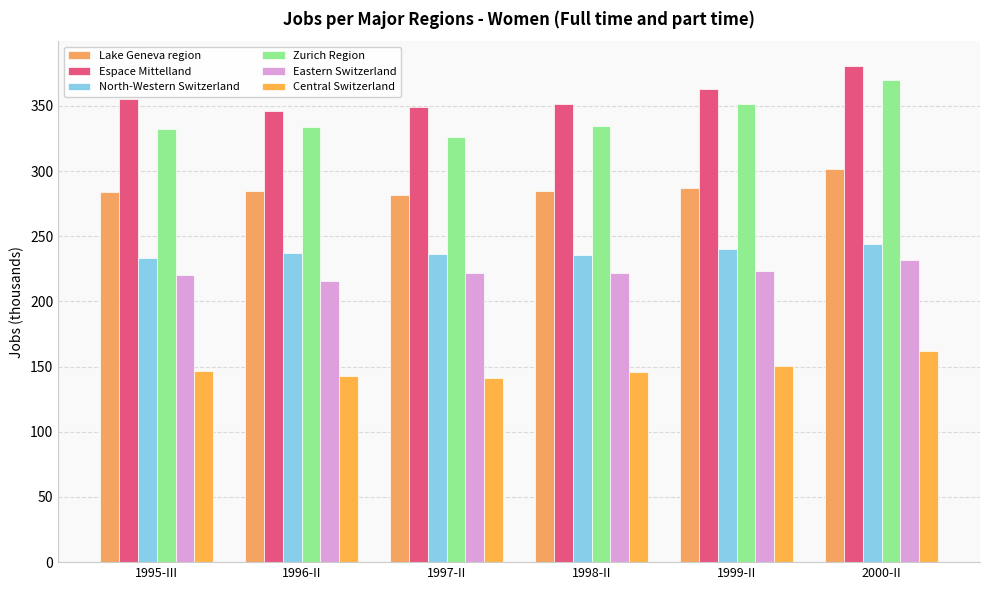

Reading right to left, list all the values displayed in this chart.

Lake Geneva region: 2000-II=301.4	1999-II=287.0	1998-II=284.6	1997-II=281.5	1996-II=284.9	1995-III=283.9
Espace Mittelland: 2000-II=380.6	1999-II=363.0	1998-II=351.5	1997-II=349.4	1996-II=346.4	1995-III=355.3
North-Western Switzerland: 2000-II=244.1	1999-II=240.2	1998-II=235.5	1997-II=236.7	1996-II=237.5	1995-III=233.4
Zurich Region: 2000-II=369.7	1999-II=351.7	1998-II=334.7	1997-II=326.1	1996-II=334.1	1995-III=332.3
Eastern Switzerland: 2000-II=232.0	1999-II=223.0	1998-II=221.8	1997-II=222.0	1996-II=215.6	1995-III=220.4
Central Switzerland: 2000-II=162.0	1999-II=150.8	1998-II=145.9	1997-II=141.1	1996-II=143.0	1995-III=146.8